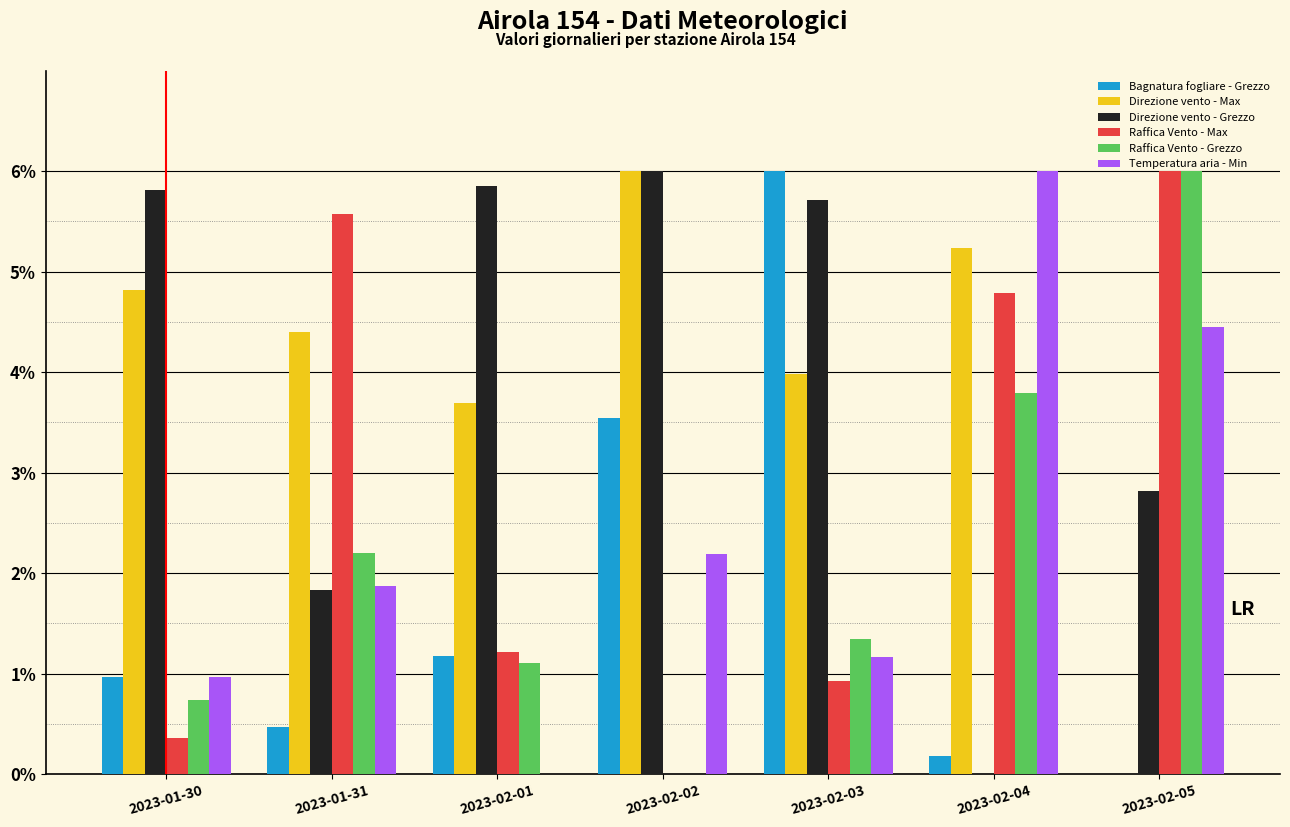

Which series changed the most between 2023-02-03 and 2023-02-04?

Bagnatura fogliare - Grezzo